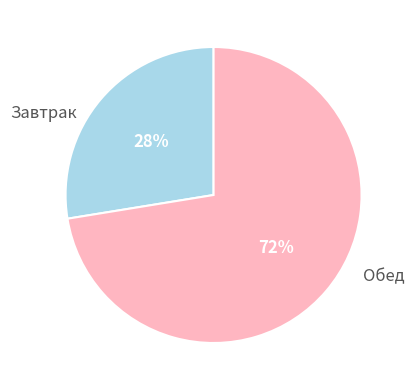

Which slice is the smallest?

Завтрак